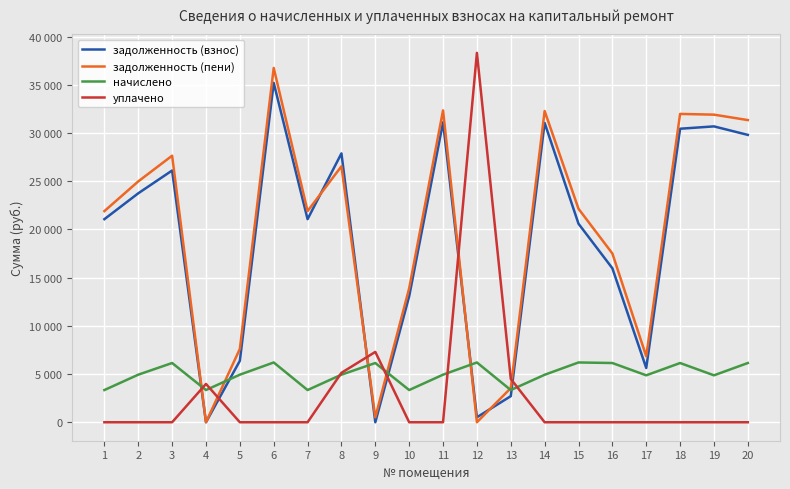

Is it true that уплачено equals 13102.4 at 9?

False